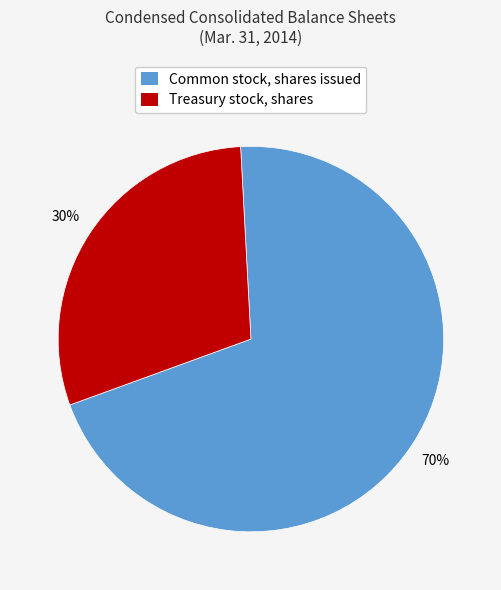

Combined, do Treasury stock, shares and Common stock, shares issued account for over 50%?

Yes